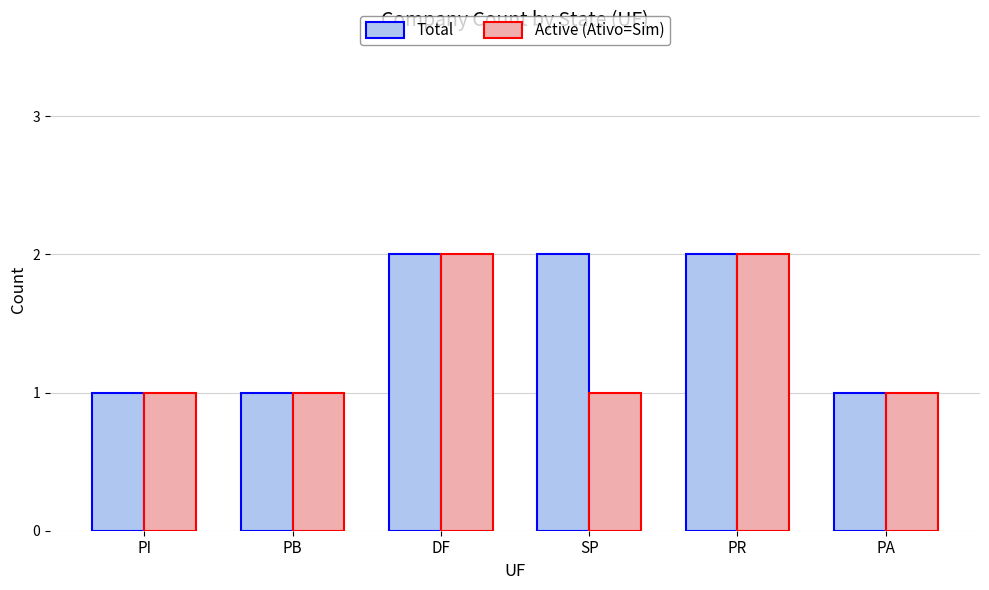

Reading left to right, transcribe all the data shown in this chart.

Total: PI=1	PB=1	DF=2	SP=2	PR=2	PA=1
Active (Ativo=Sim): PI=1	PB=1	DF=2	SP=1	PR=2	PA=1